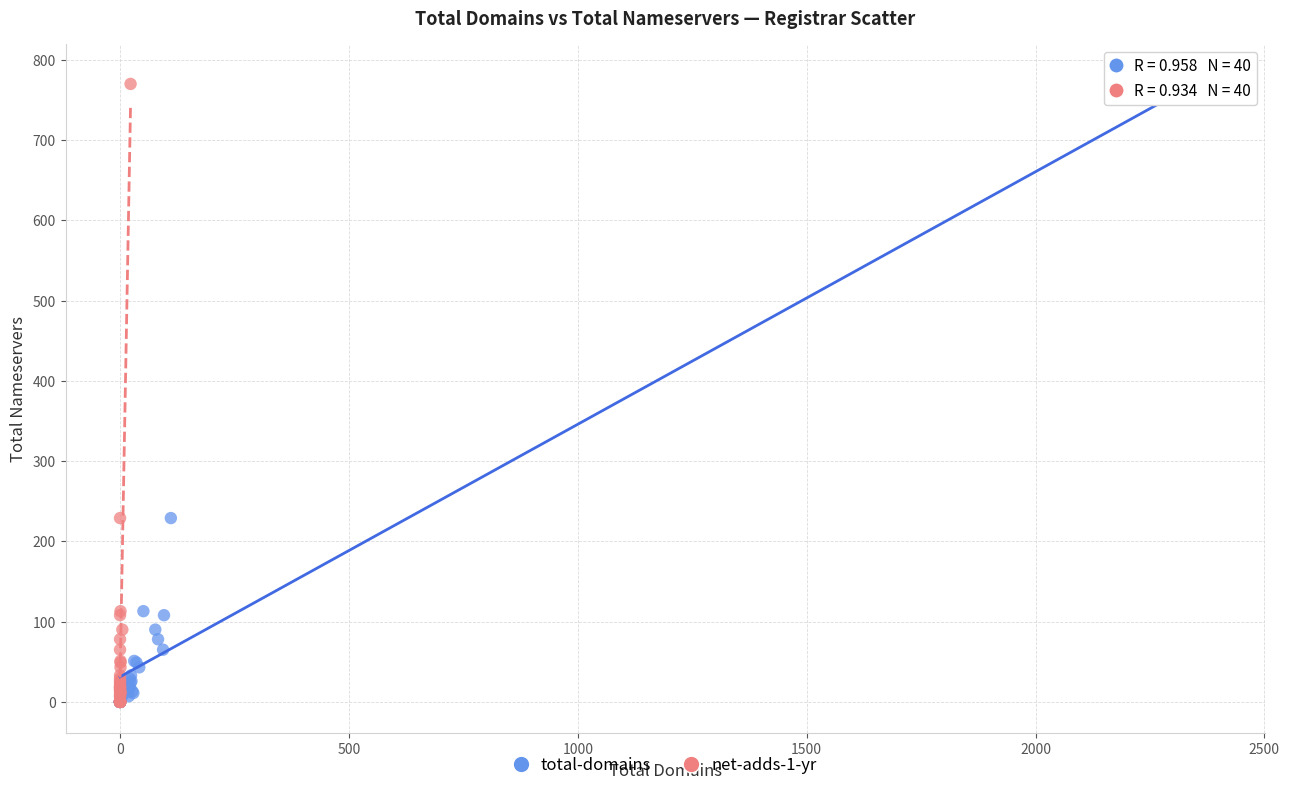

What are all the series names shown in the legend?

total-domains, net-adds-1-yr